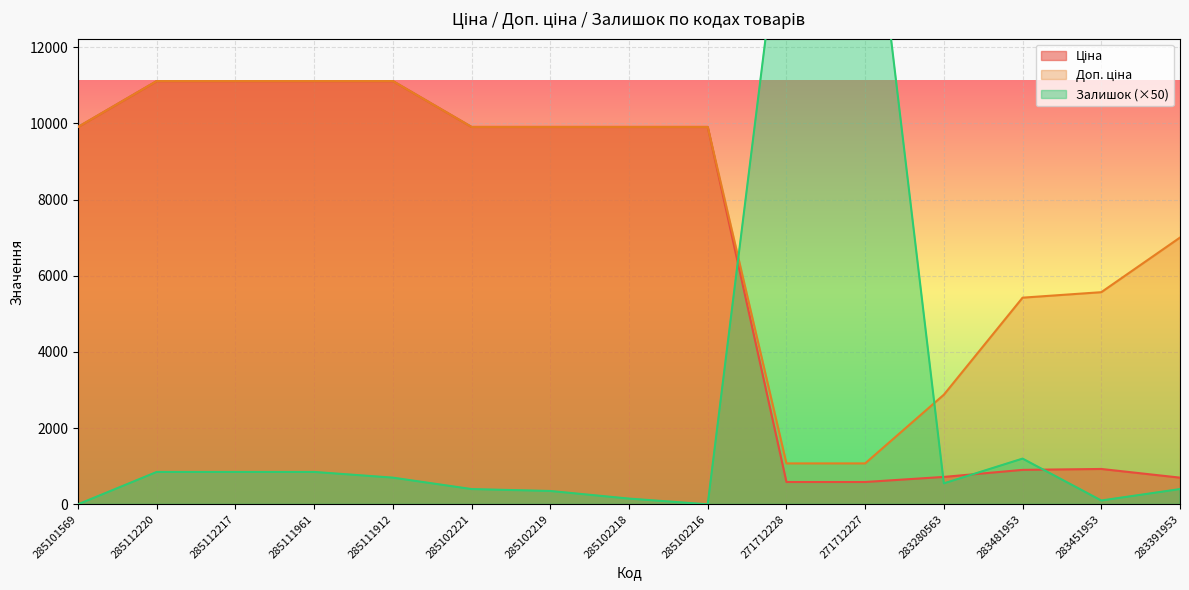

True or false: Залишок has more than 1 points higher than both neighbors.

True